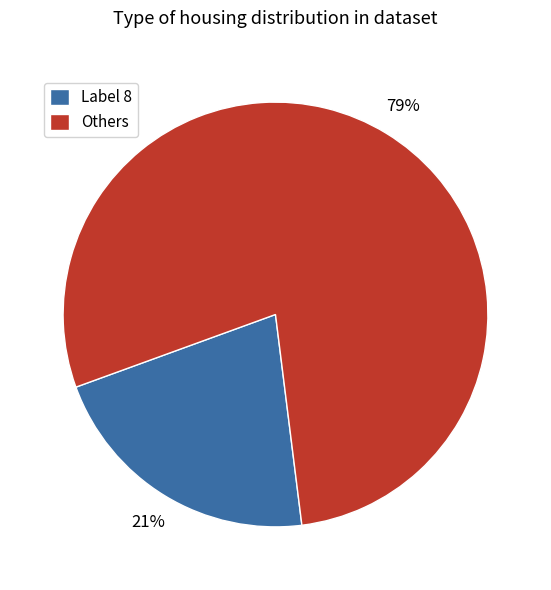

Count the number of slices in the pie.

2